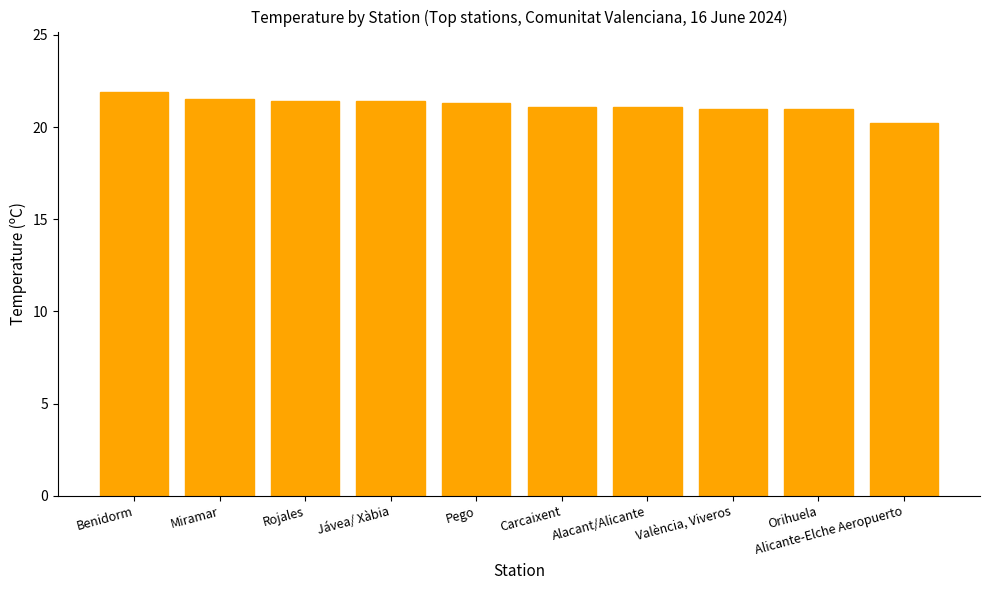

How many series are shown in this chart?

1